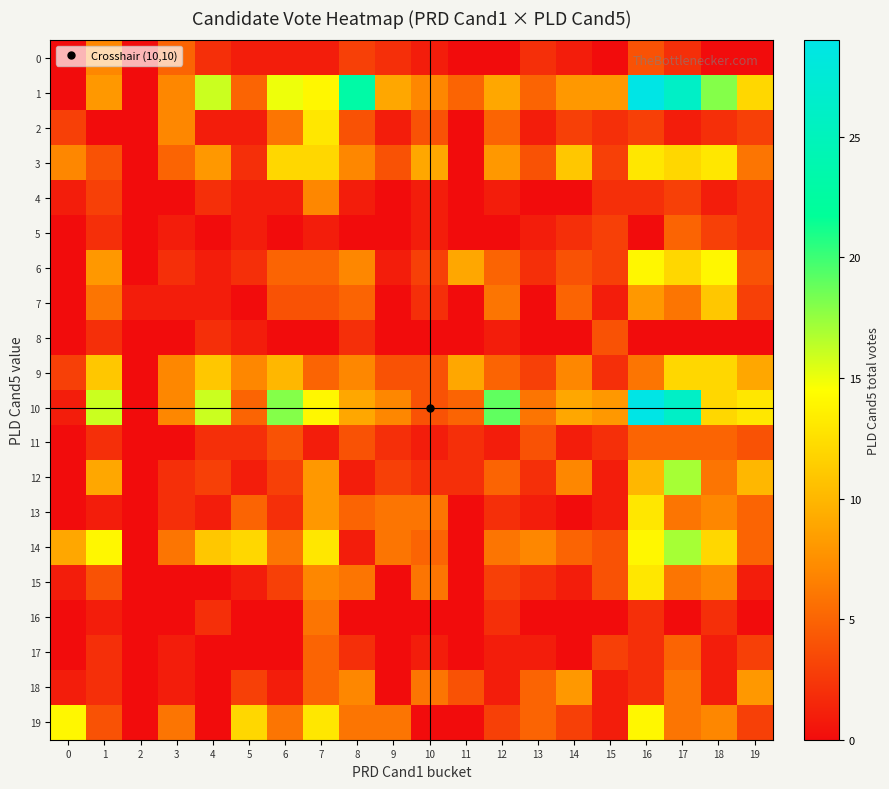

At 12, list the series in order from largest to smallest.

10, 1, 3, 7, 14, 2, 6, 9, 12, 15, 19, 13, 16, 4, 8, 11, 17, 18, 0, 5